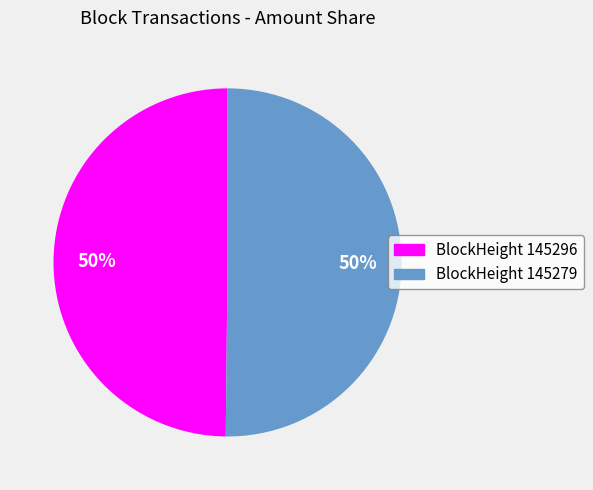

What is the smallest slice in the pie chart?

145296